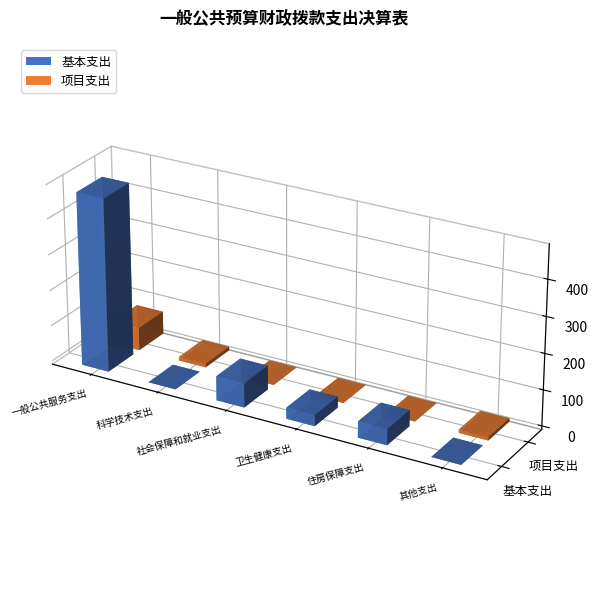

What is the total value across all series at 科学技术支出?

10.0